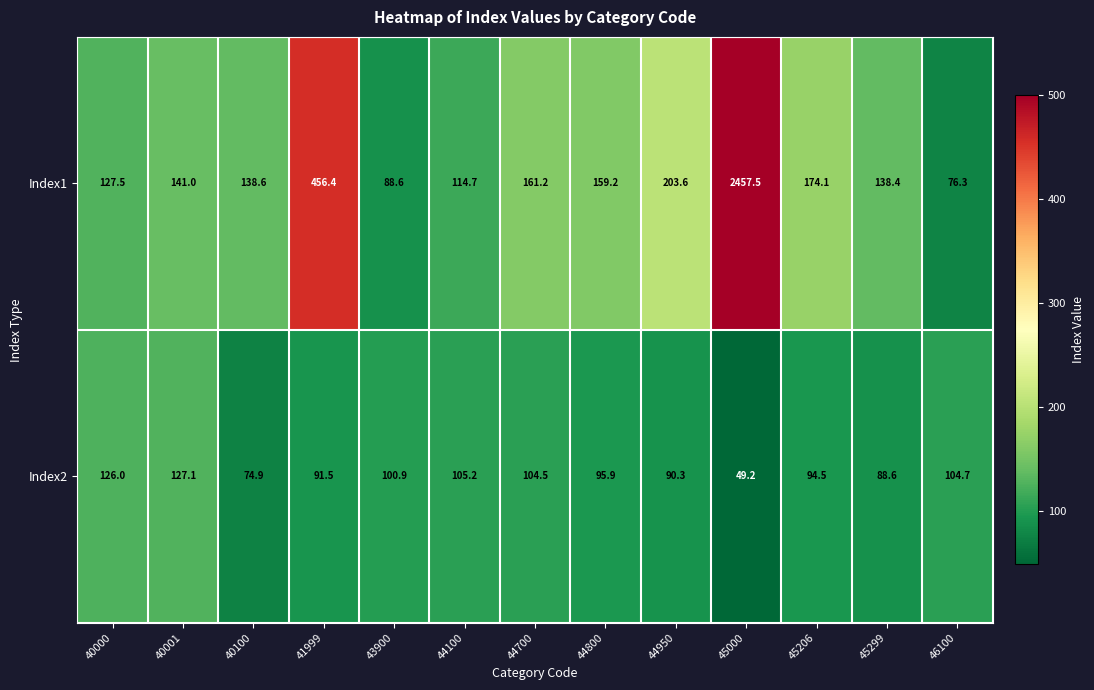

At which category is the sum across all series the highest?

45000